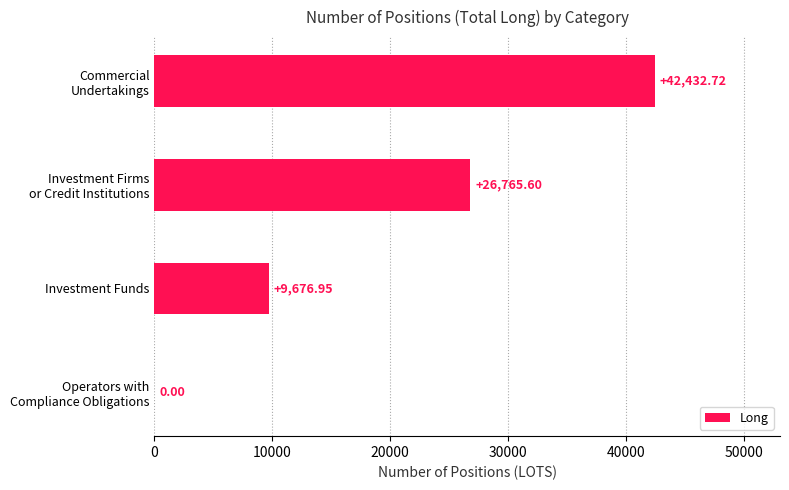

What is the sum of all values?

78875.3